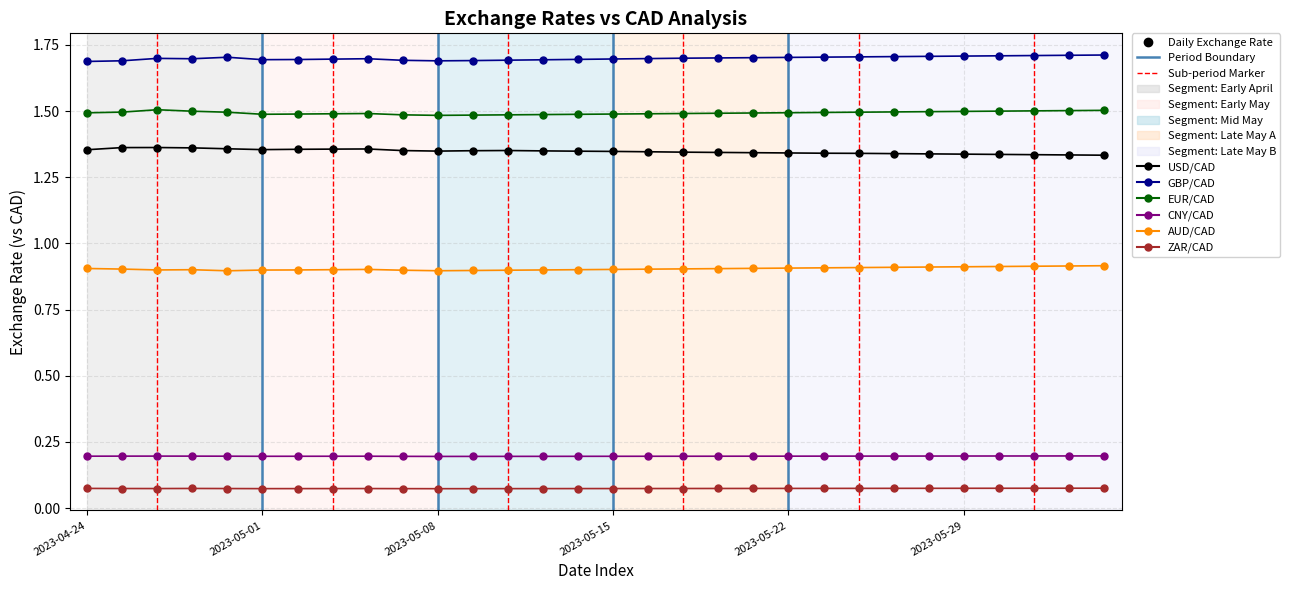

What is the sum of all CNY/CAD values?

5.9